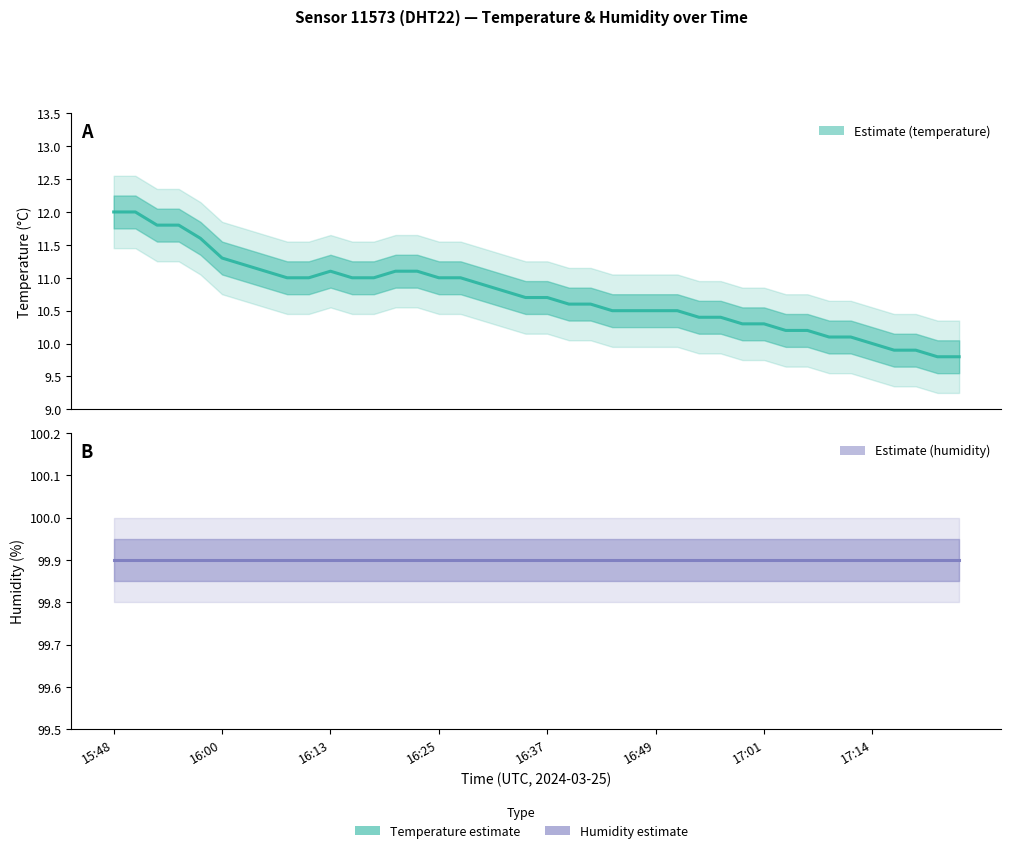

What is the value of the humidity point at the 28th from the left?

99.9